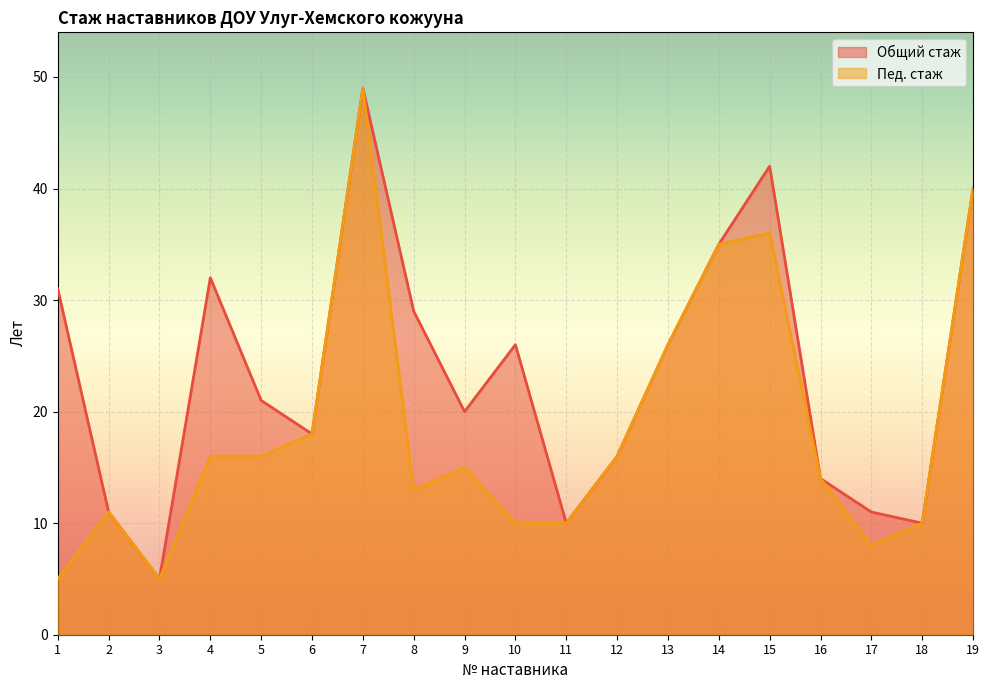

How many lines are shown in the chart?

2